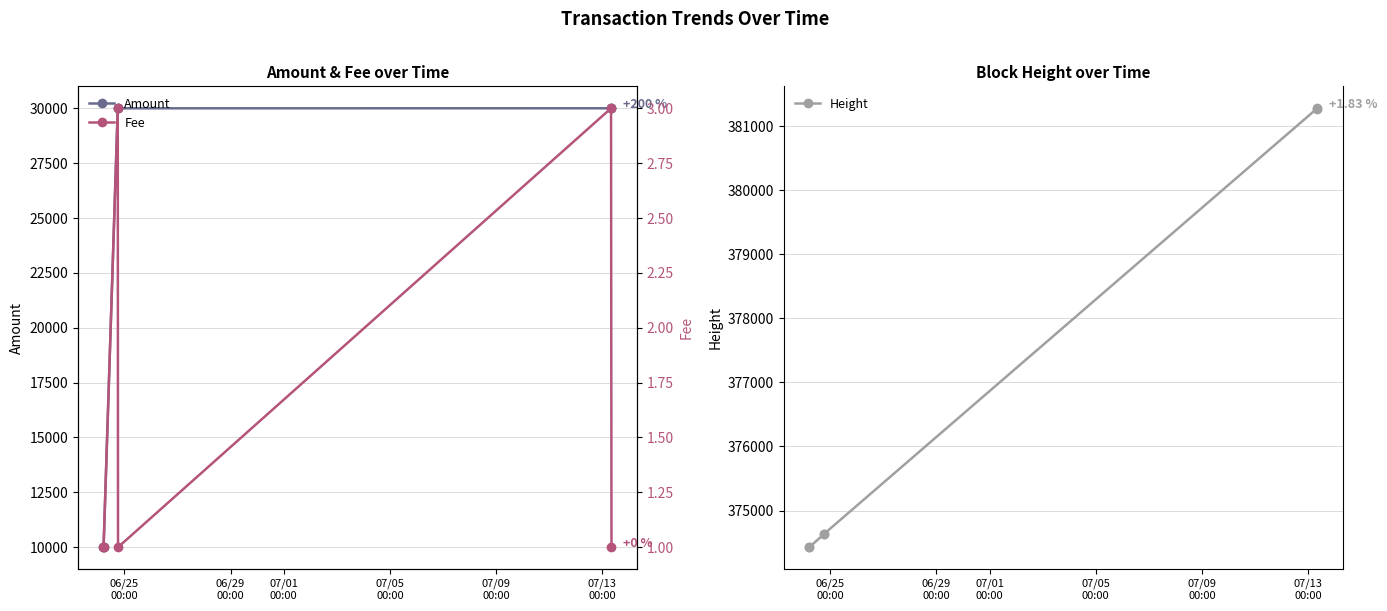

What is the value of the Amount point at the 1st from the left?

10000